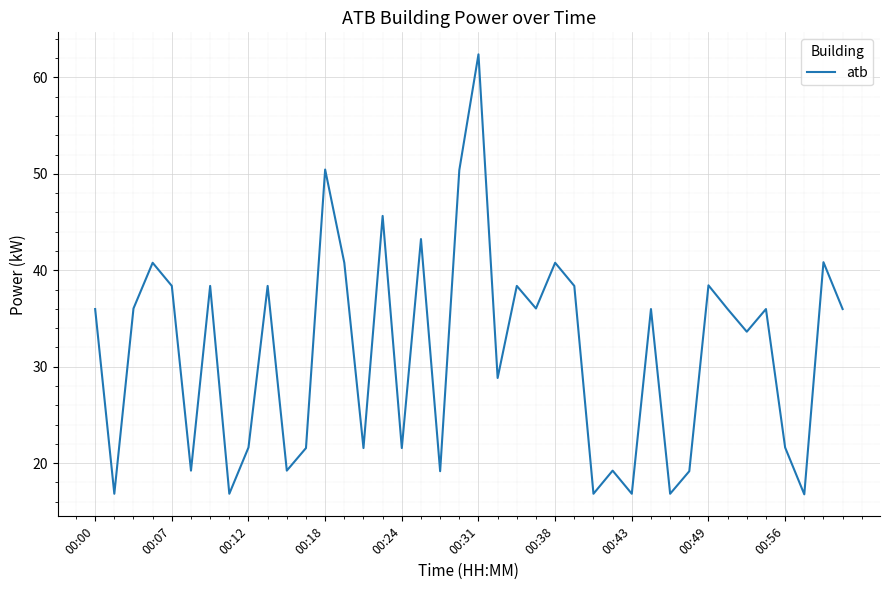

Does the chart display data point markers on the line(s)?

No